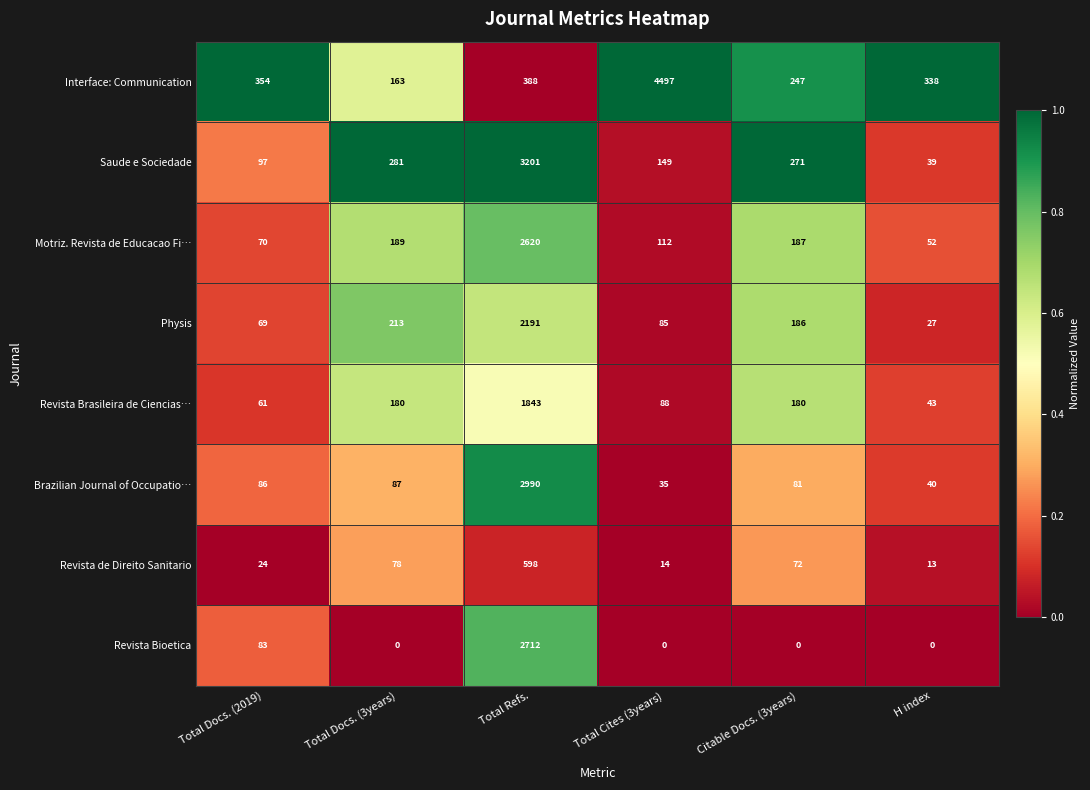

The value of Revista de Direito Sanitario at Total Cites (3years) is 23. True or false?

False